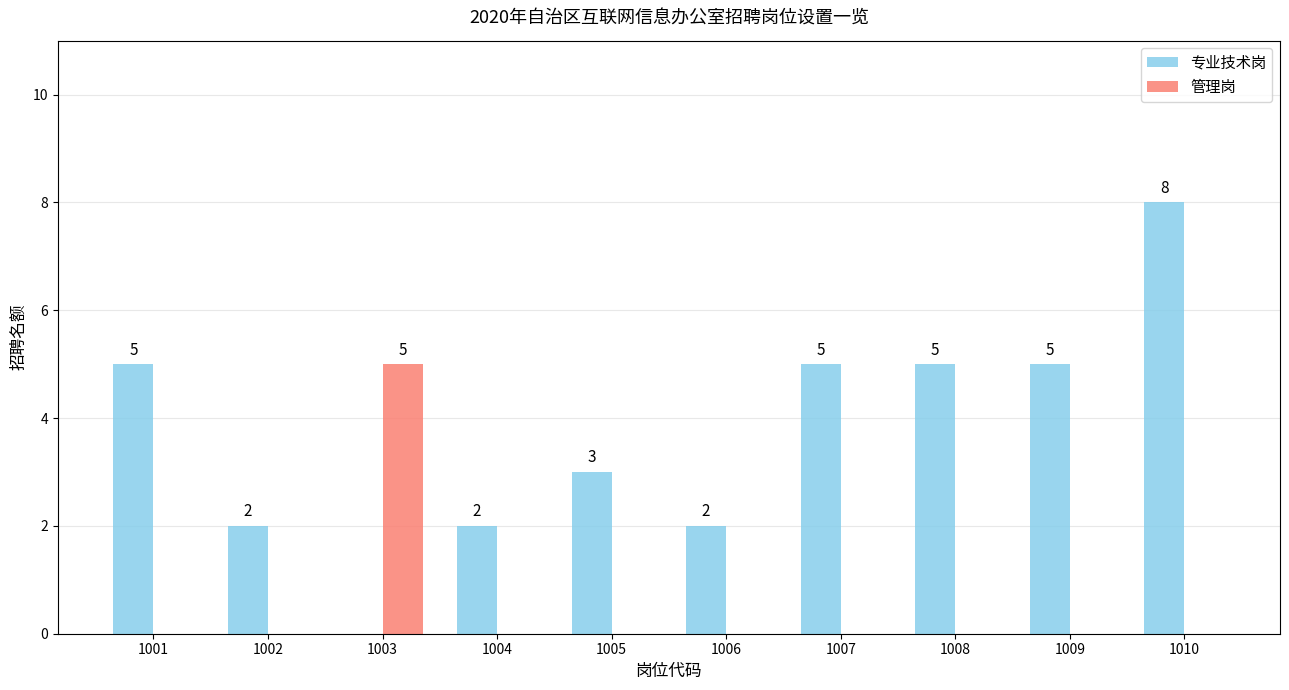

What is the maximum value shown in the chart?

8